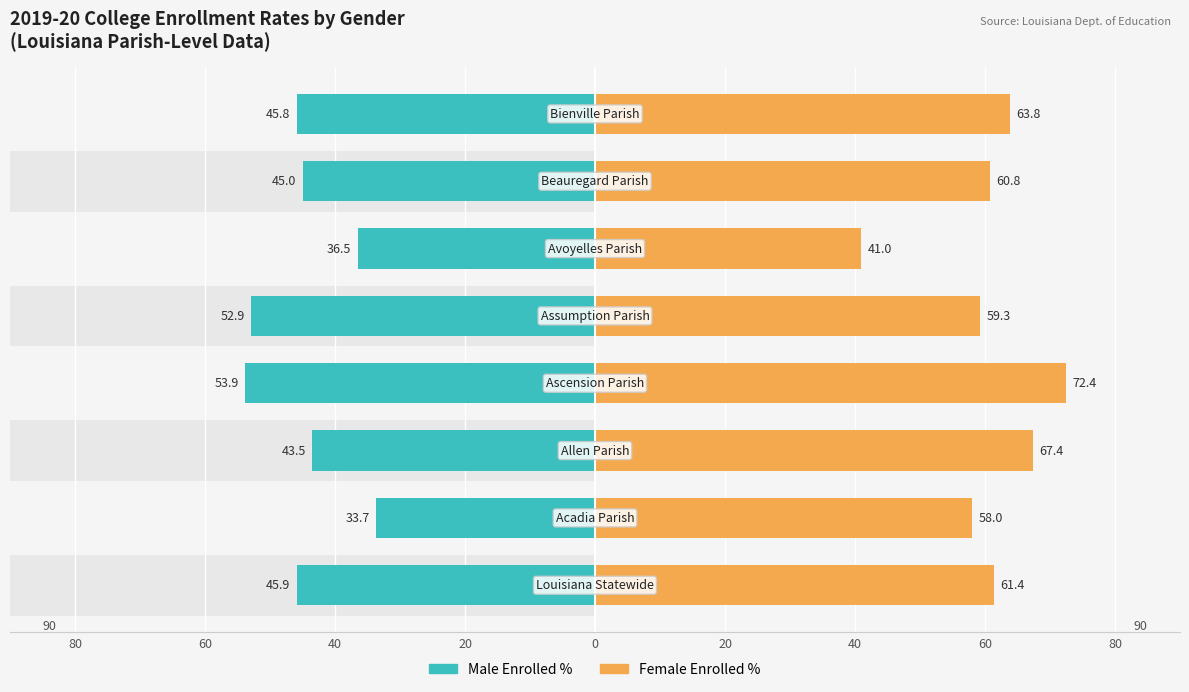

Which series changed the most between 20 and 0?

Female Enrolled %